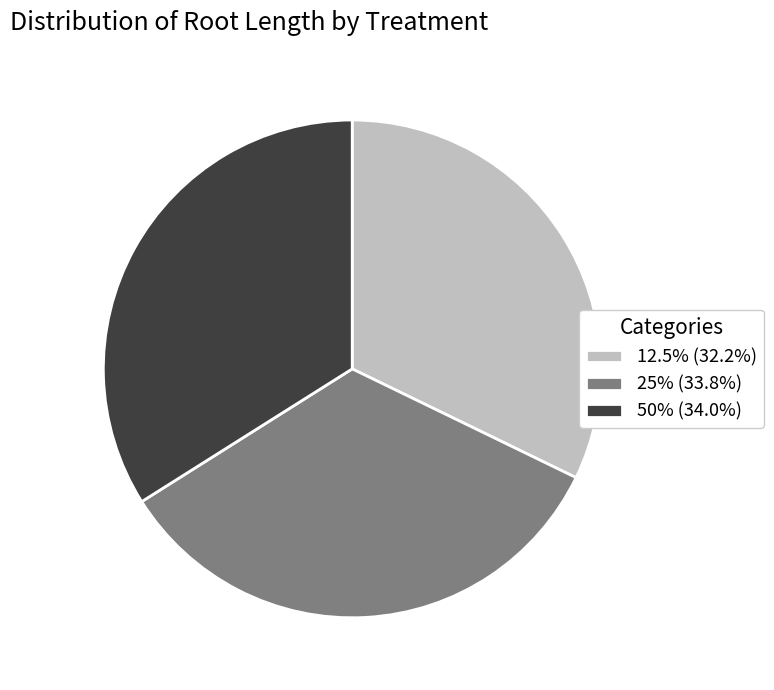

Is there a majority slice in this chart?

No